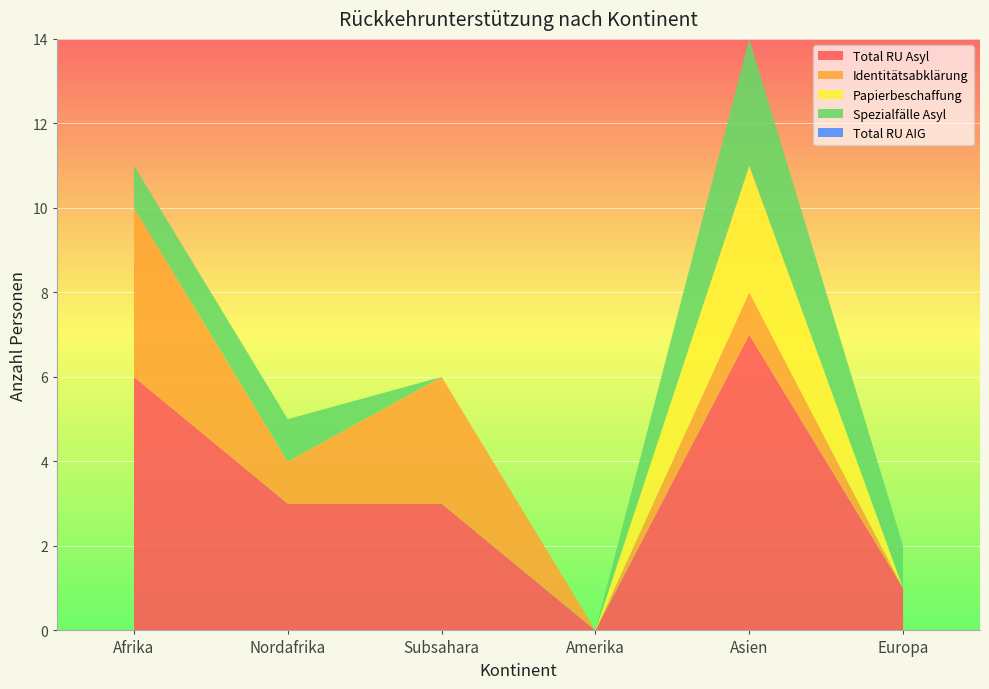

Reading left to right, what are all the values shown in this chart?

Total RU Asyl: 6	3	3	0	7	1
Total RU AIG: 0	0	0	0	0	0
Identitaetsabklaerung: 4	1	3	0	1	0
Papierbeschaffung: 0	0	0	0	3	0
Spezialfaelle Asyl: 1	1	0	0	3	1
Spezialfaelle Total: 1	1	0	0	3	1